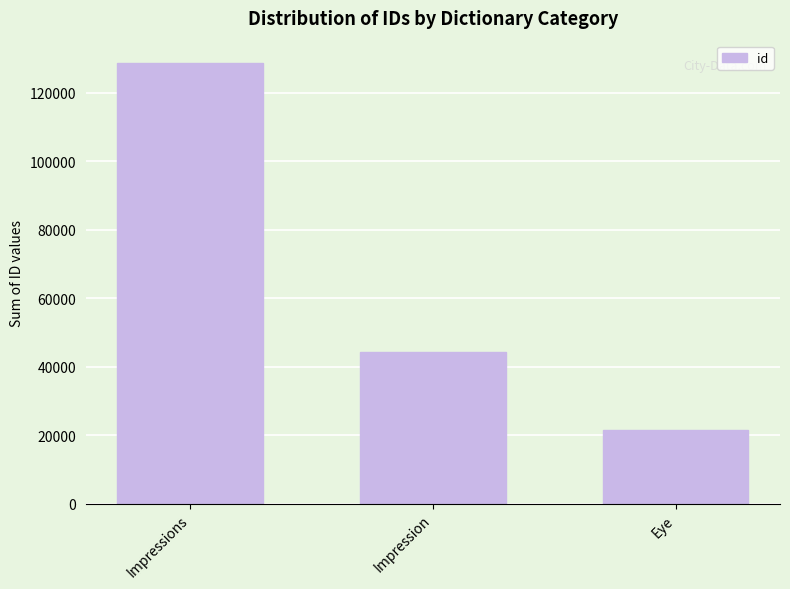

Reading left to right, list all the values displayed in this chart.

Impressions=128848	Impression=44325	Eye=21555